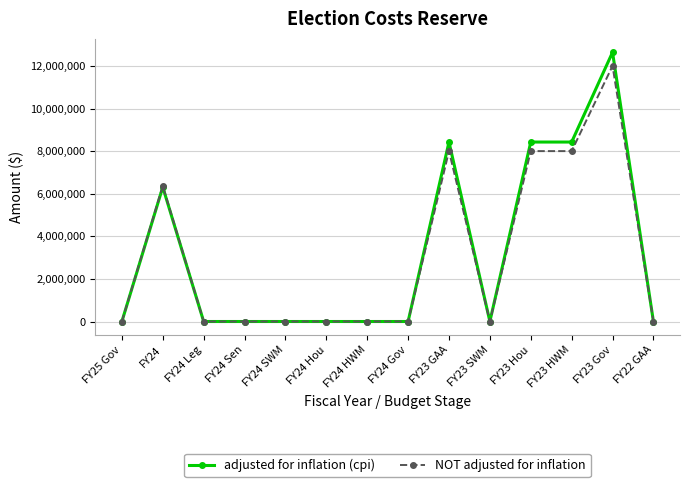

Is this an area chart (filled region under the line)?

No